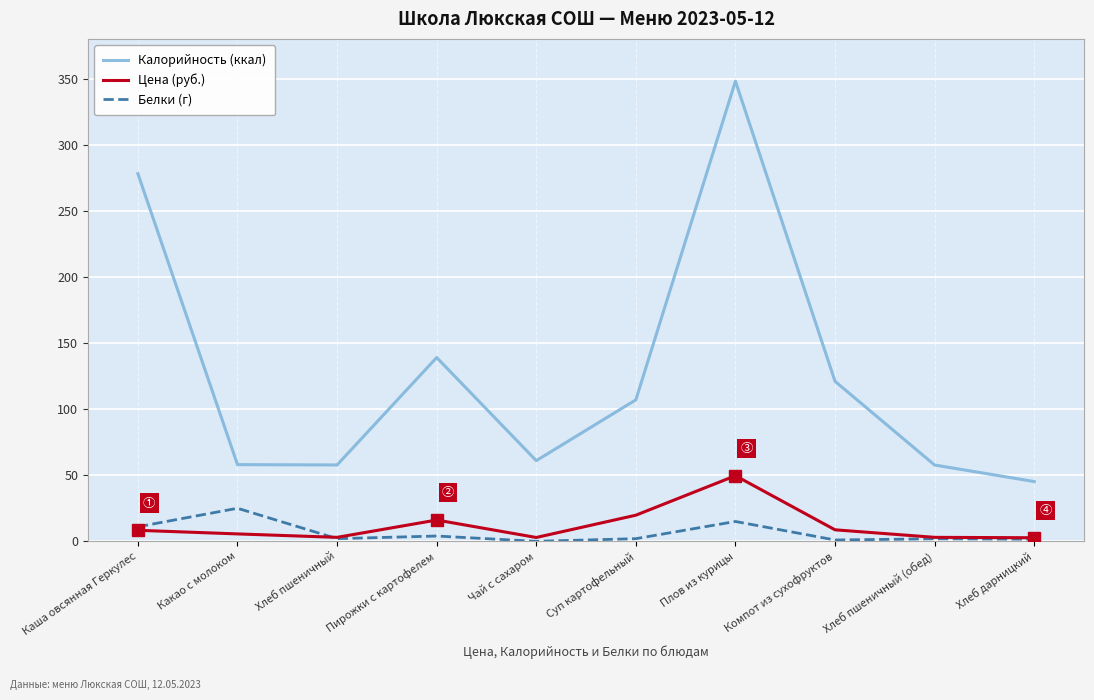

Rank the series by their maximum value, from highest to lowest.

Калорийность (ккал), Цена (руб.), Белки (г)